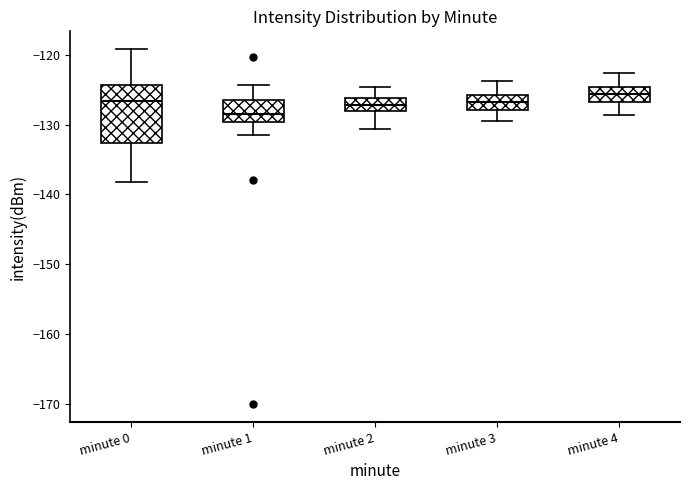

Reading left to right, transcribe this box plot: for each box, give where its median line is, the range the box spans, and where its two whiskers end, as read against the y-axis. The values are not printed on the chart, so give them approximately, as read against the axis.

minute 0: median -127, box -133 to -124, whiskers -138 to -119
minute 1: median -128, box -130 to -127, whiskers -131 to -124
minute 2: median -127, box -128 to -126, whiskers -131 to -125
minute 3: median -127, box -128 to -126, whiskers -129 to -124
minute 4: median -126, box -127 to -125, whiskers -129 to -123